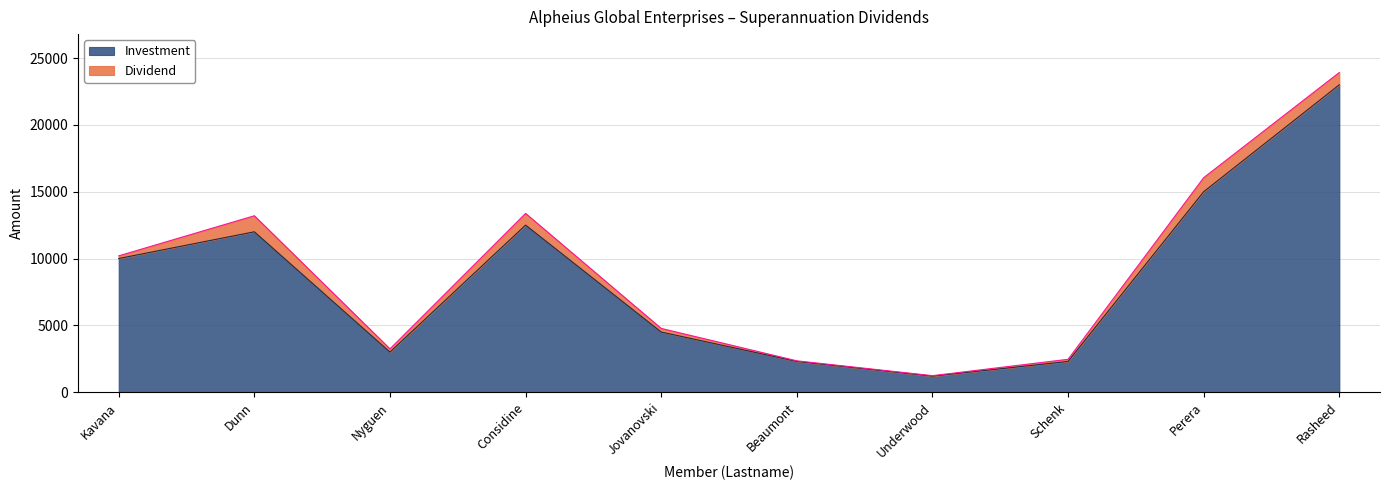

Is it true that the value at Dunn is 12000?

True